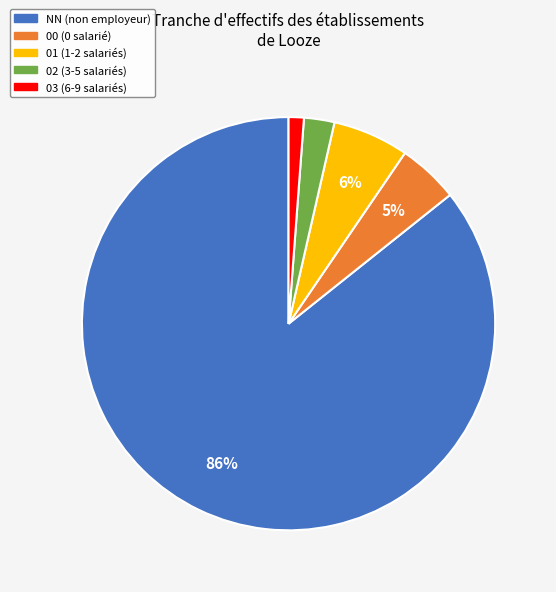

Which has a higher value, 02 or 00?

00